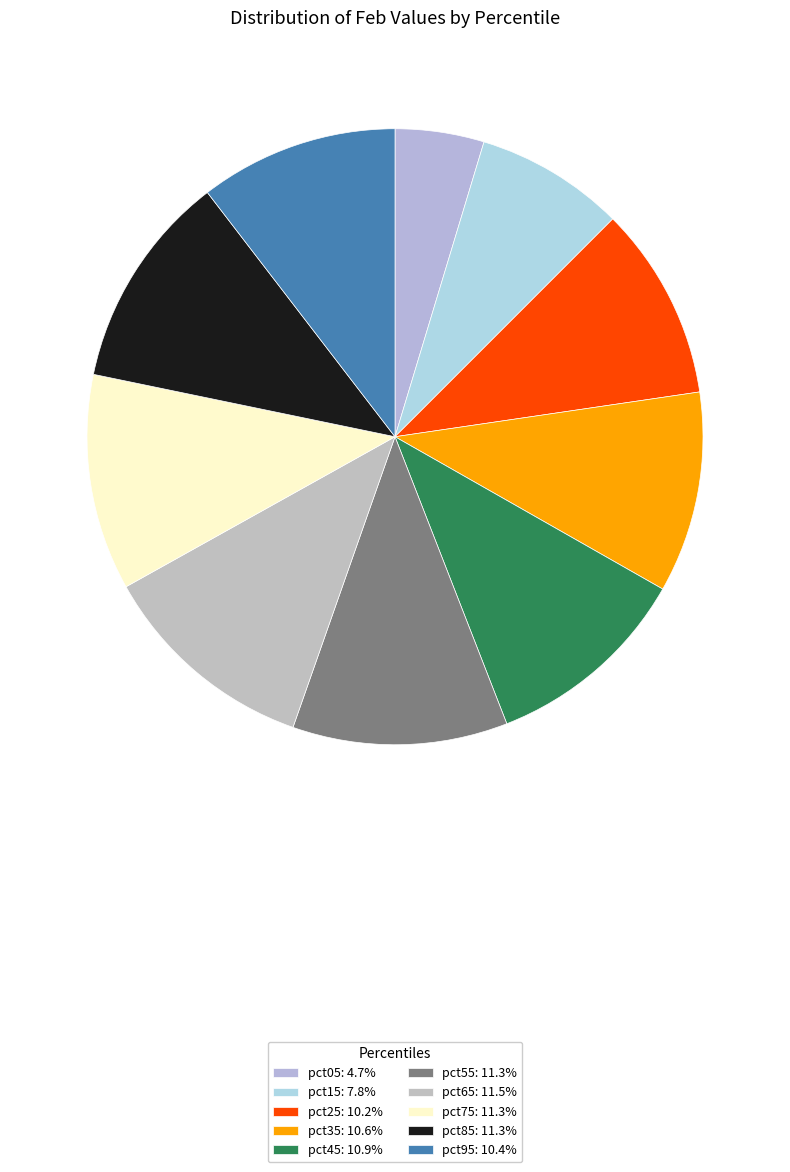

Rank the categories by value from highest to lowest.

pct65, pct75, pct85, pct55, pct45, pct35, pct95, pct25, pct15, pct05